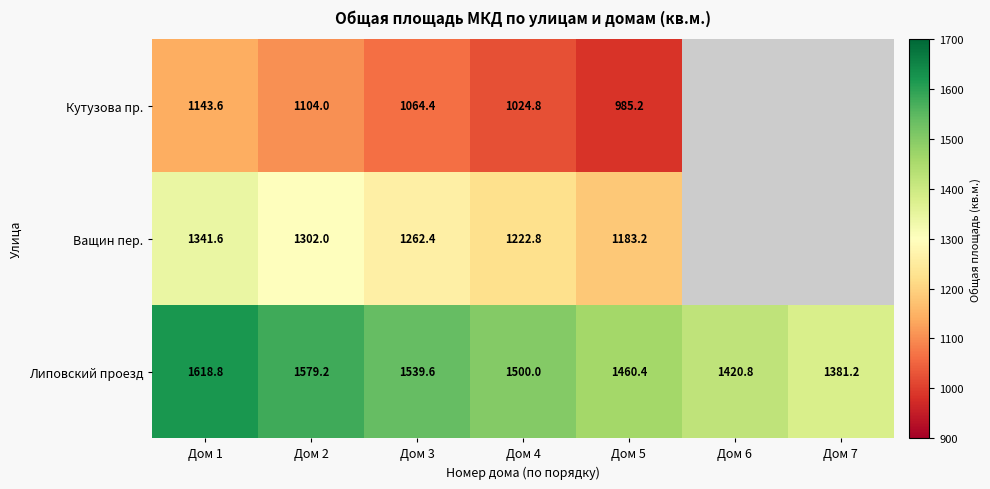

Is the value of Липовский проезд at Дом 7 greater than the value of Кутузова пр. at Дом 2?

Yes